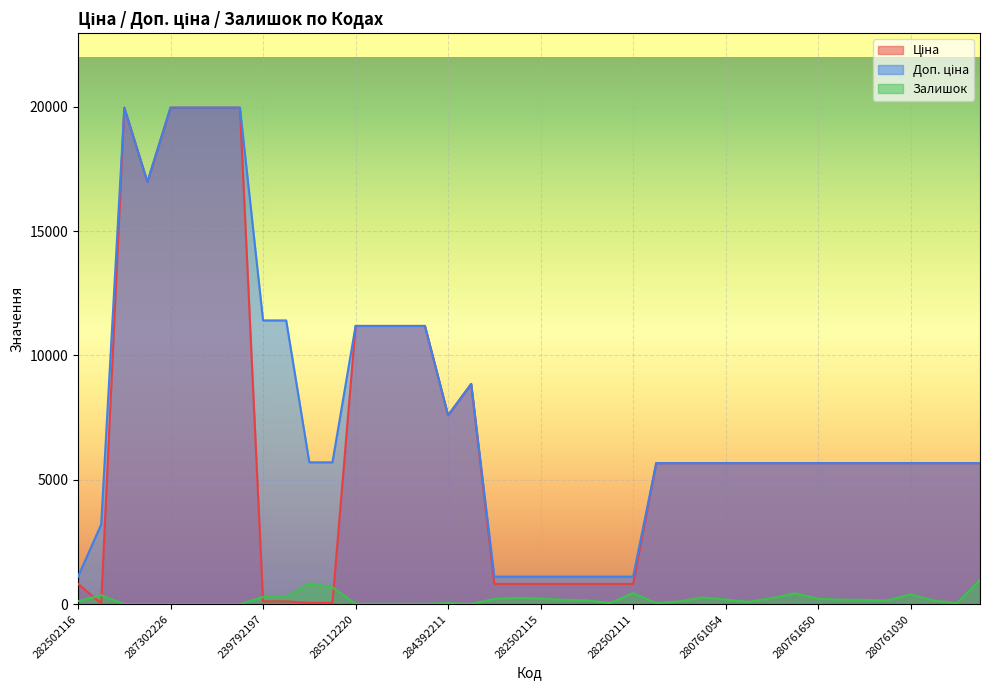

What are all the series names shown in the legend?

Ціна, Доп. ціна, Залишок